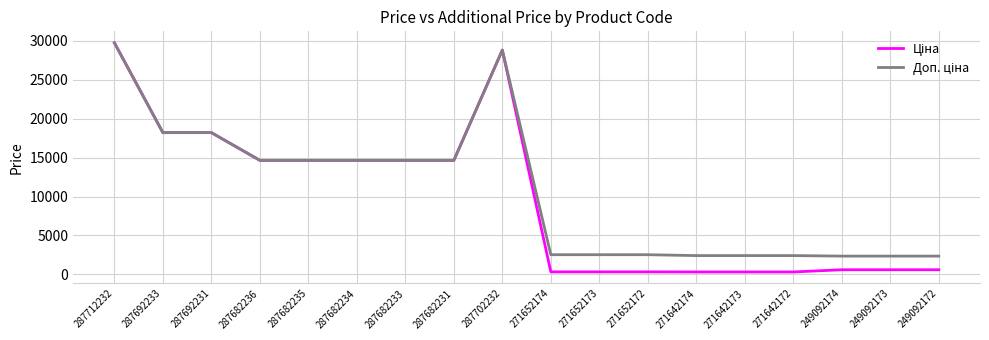

At which category is the sum across all series the highest?

287712232